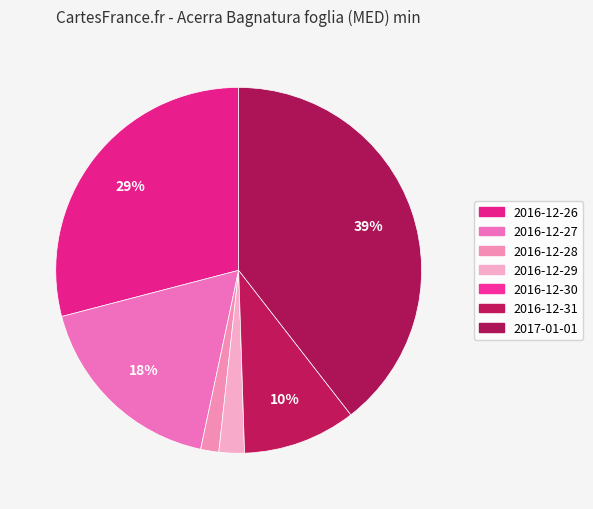

Which has a higher value, 2016-12-28 or 2016-12-27?

2016-12-27